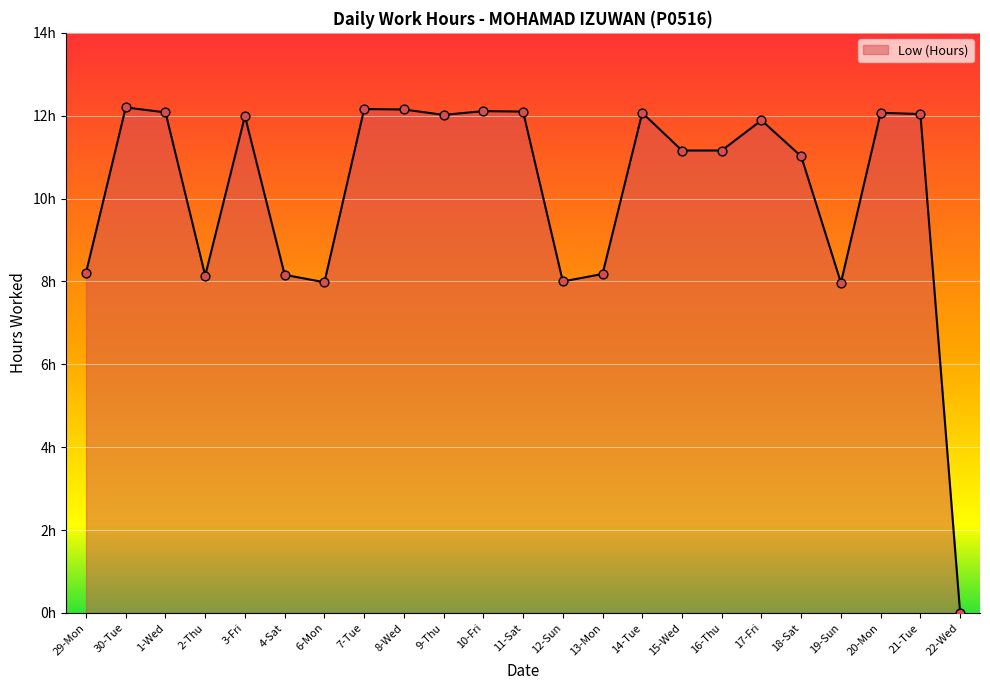

Does the chart have visible grid lines?

Yes